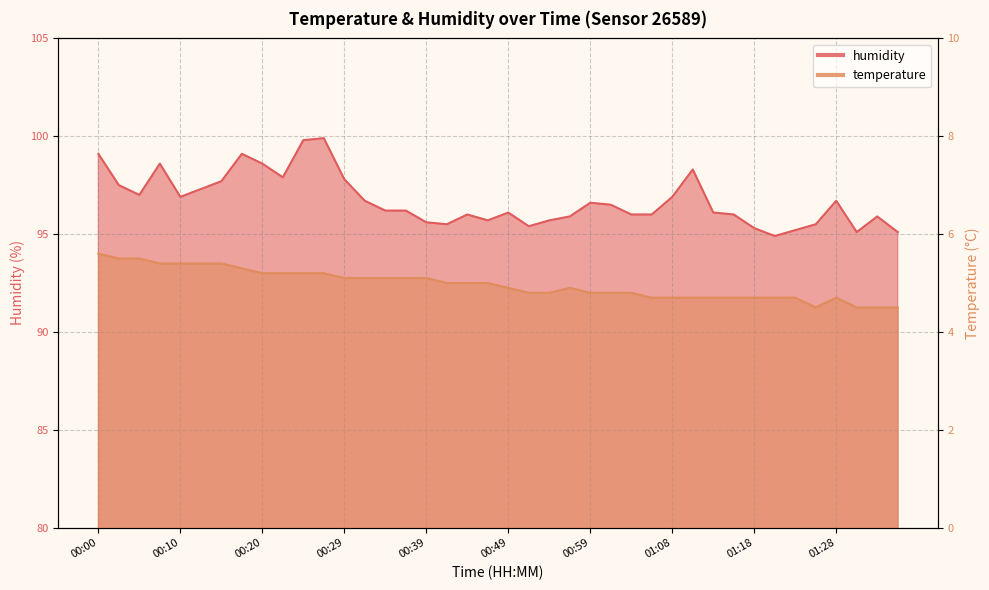

What position from the left is 01:28?

37